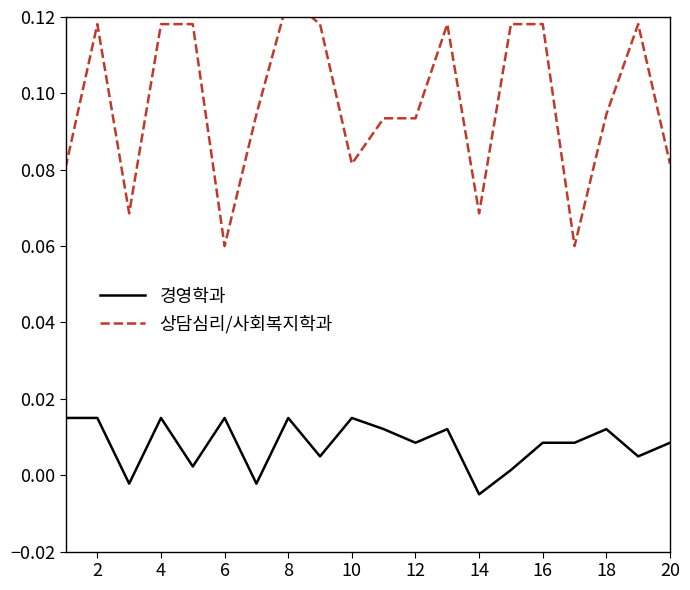

The 경영학과 series shows 0.0 at 12. True or false?

False